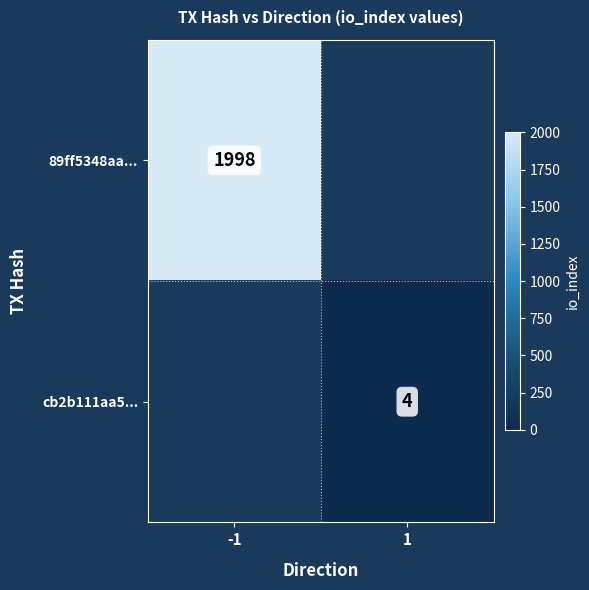

Is it true that cb2b111aa5... equals 4 at 1?

True